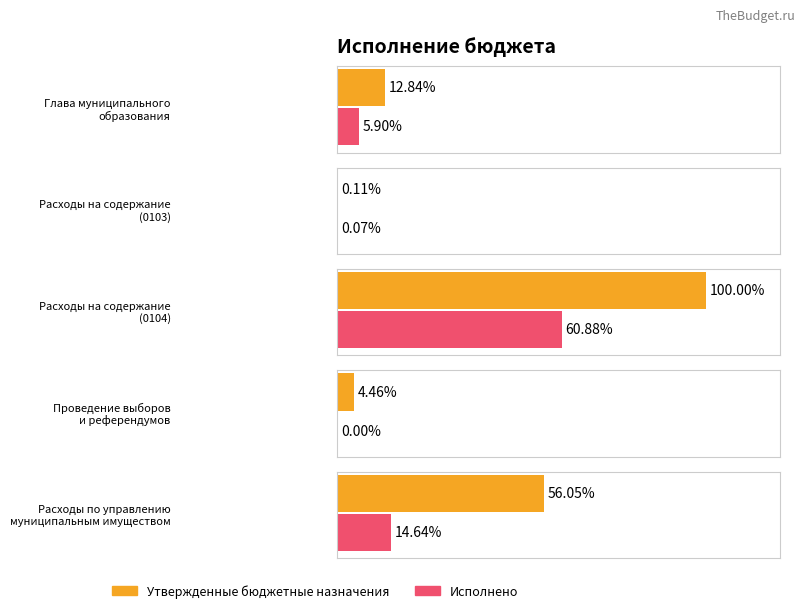

At which label does Утвержденные бюджетные назначения reach its peak?

Расходы на содержание
(0104)